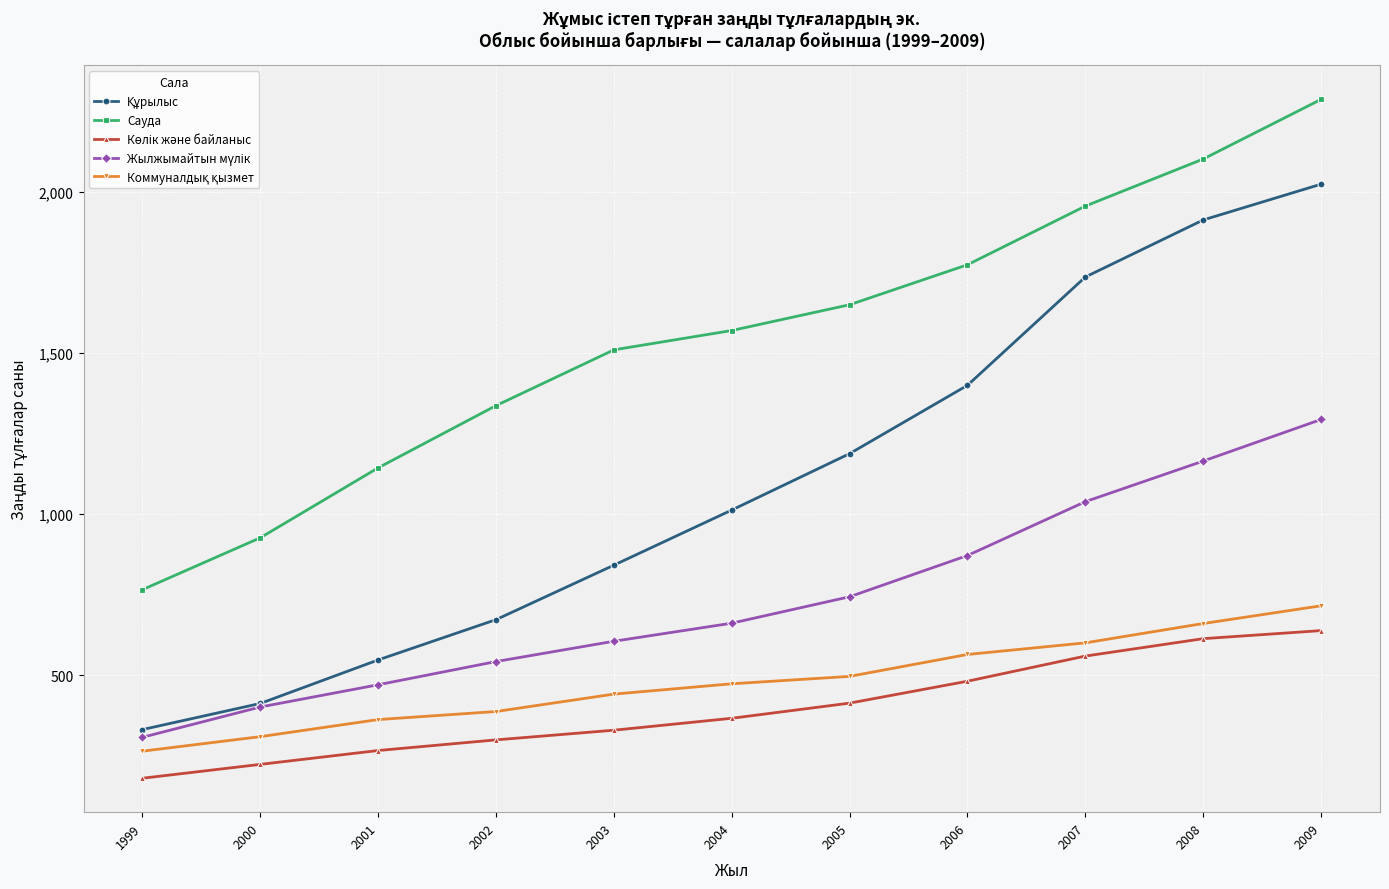

True or false: Сауда has a value of 1649 at 2005.

True